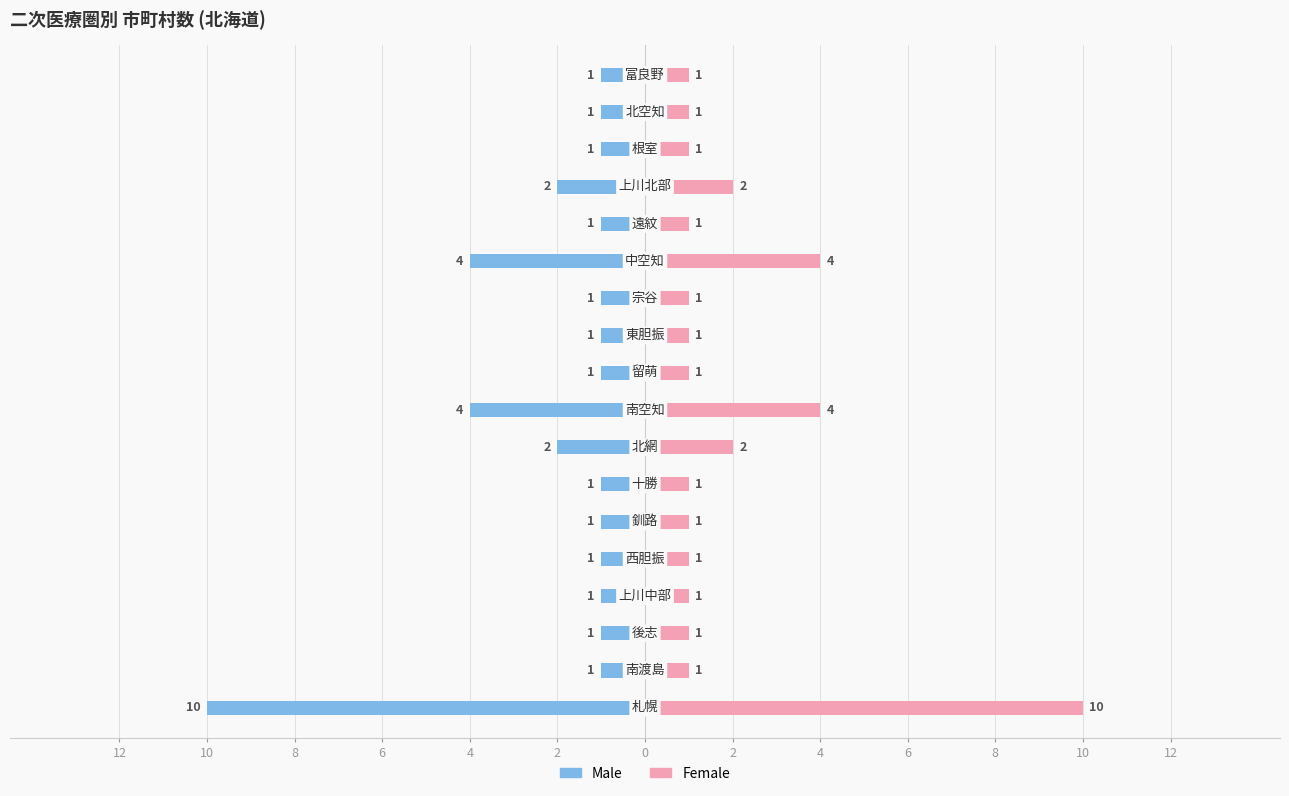

List the series in order of their overall mean, highest first.

Female, Male